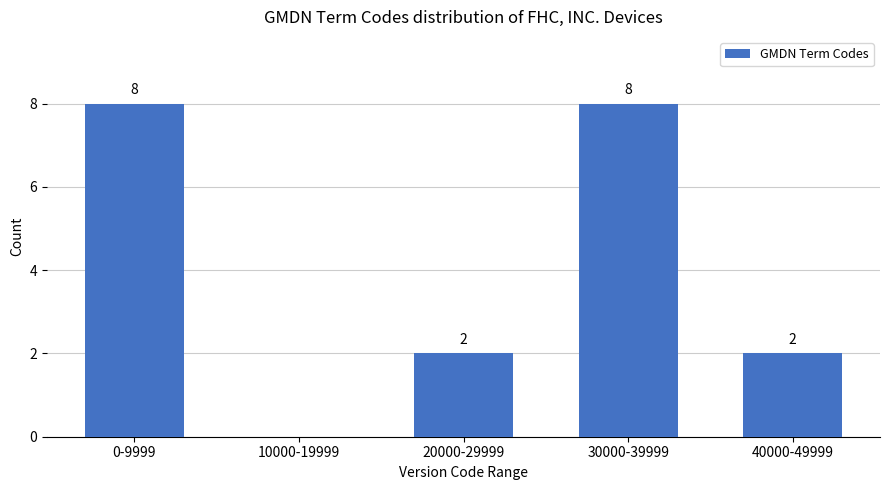

Reading left to right, list all the values displayed in this chart.

0-9999=8	10000-19999=0	20000-29999=2	30000-39999=8	40000-49999=2